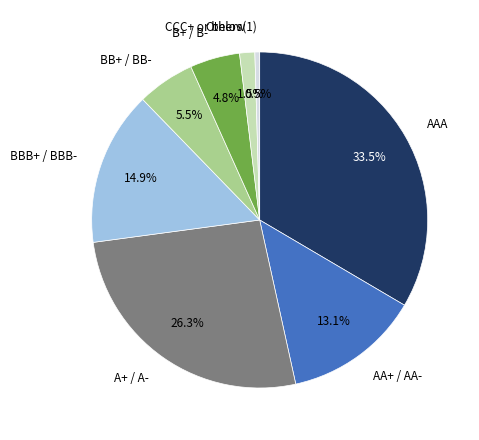

What percentage do AAA and AA+ / AA- together represent?

46.6%